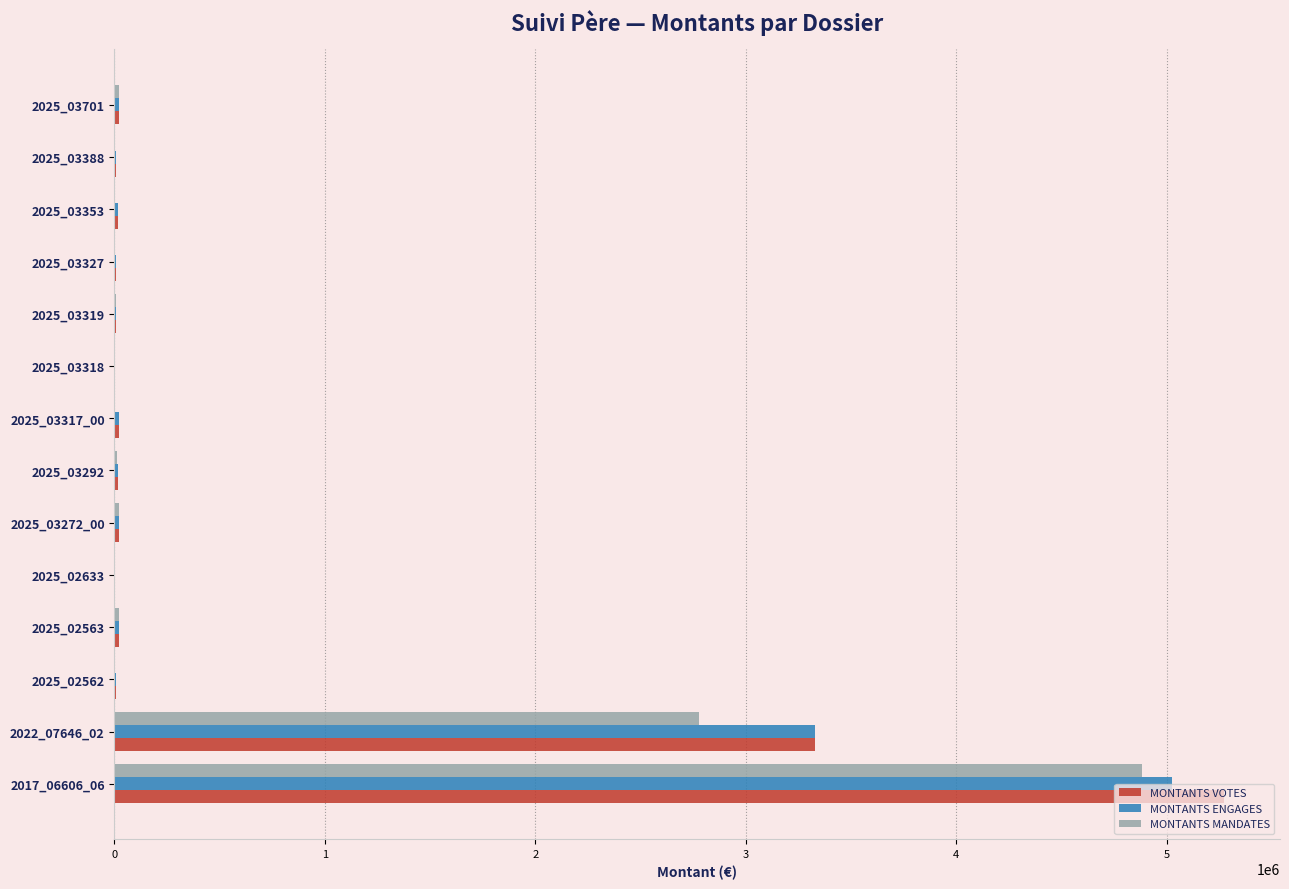

Where is MONTANTS ENGAGES nearest to the value 2512914?

2022_07646_02